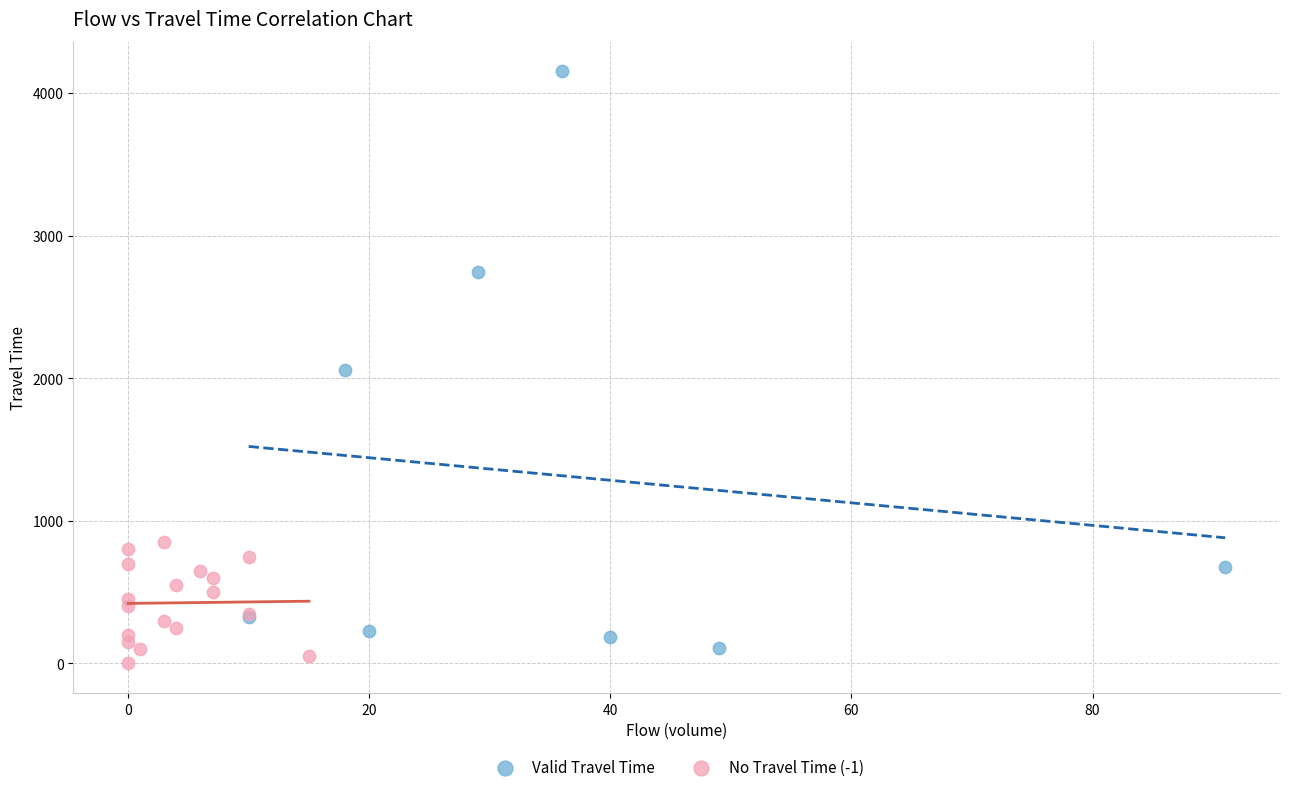

Which series contains the highest Y value?

Valid Travel Time